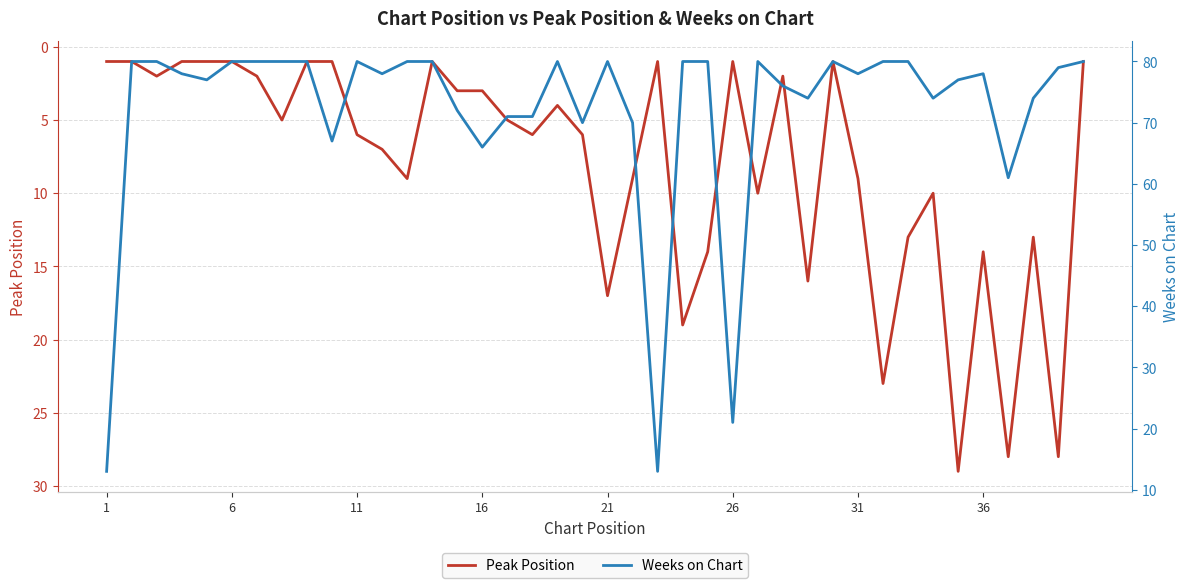

True or false: Peak Position and Weeks on Chart intersect in this chart.

False